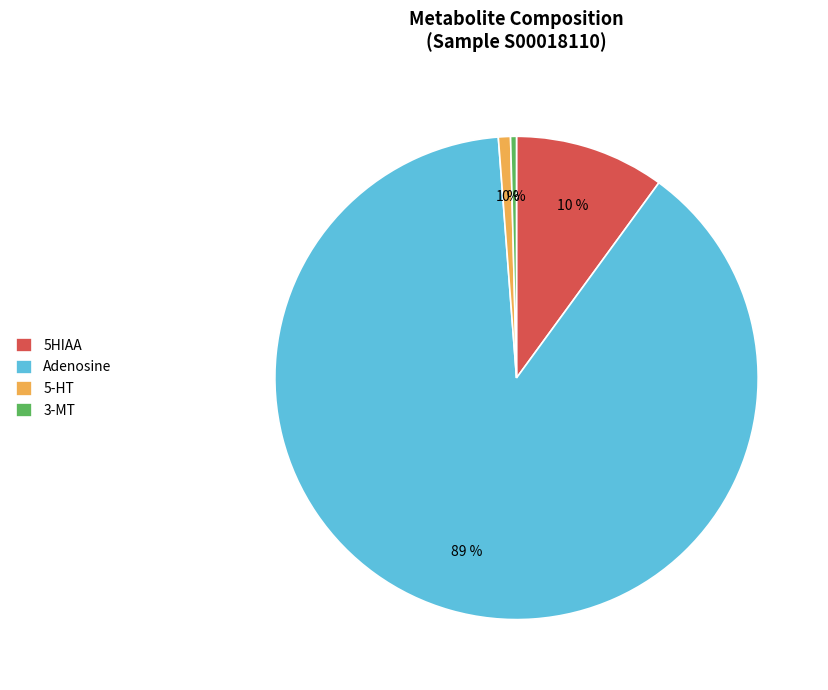

To the nearest percent, what is the difference between the Adenosine and 5HIAA slice percentages?

79%